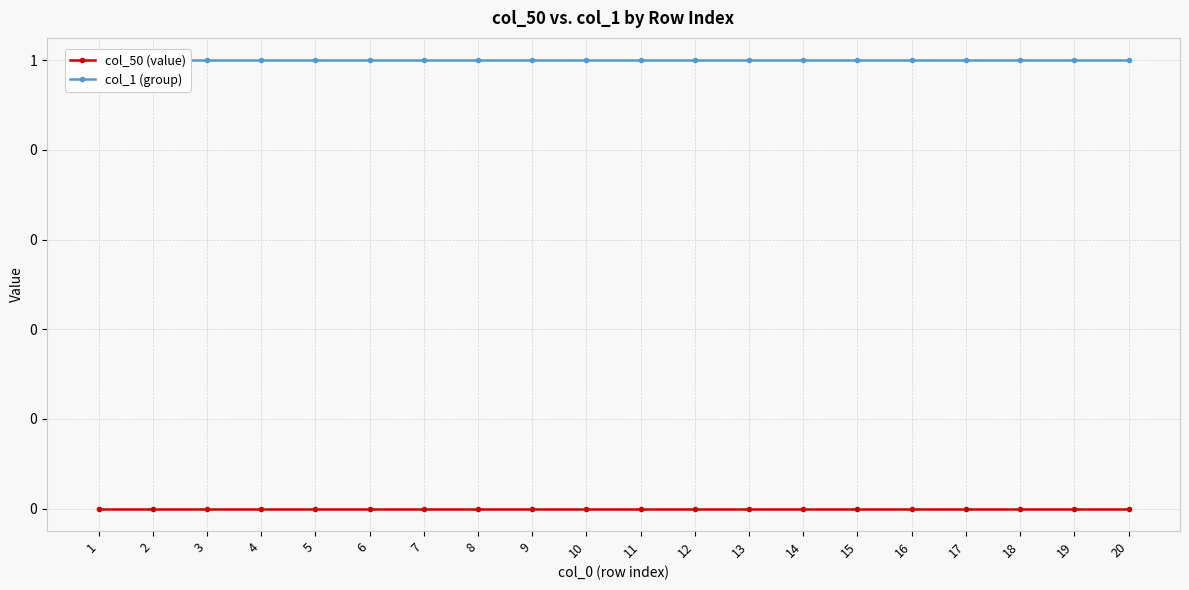

Which has a higher value, 1 or 18?

1